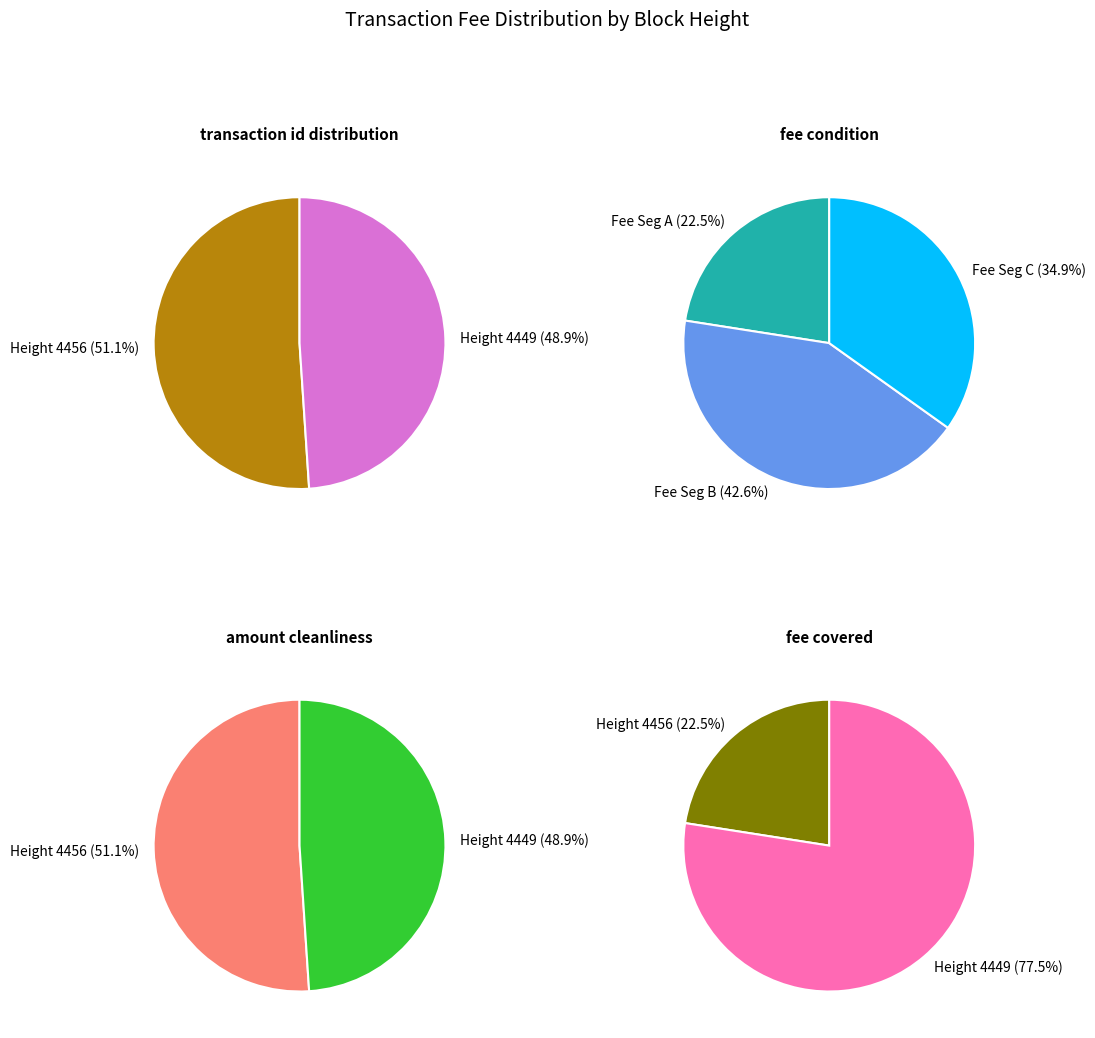

To the nearest percent, what portion does 4456 represent?

51%